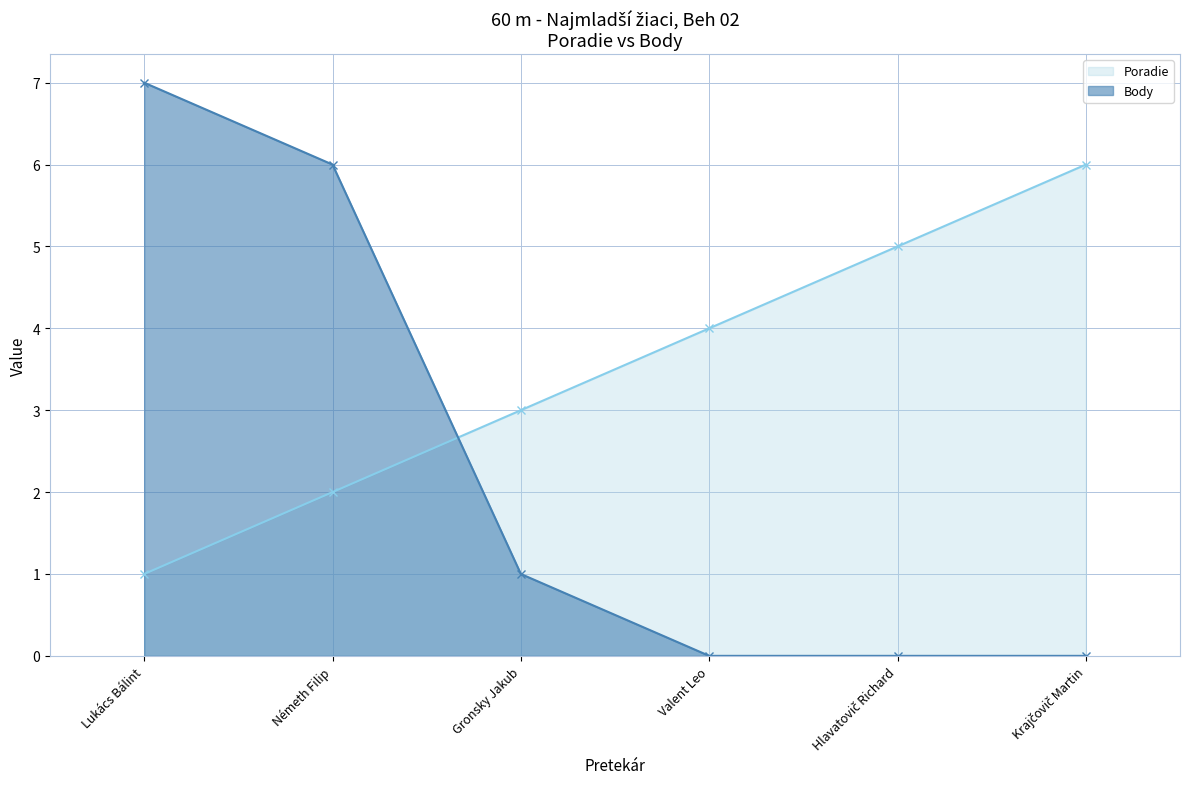

At which category does the chart reach its peak across all series?

Lukács Bálint